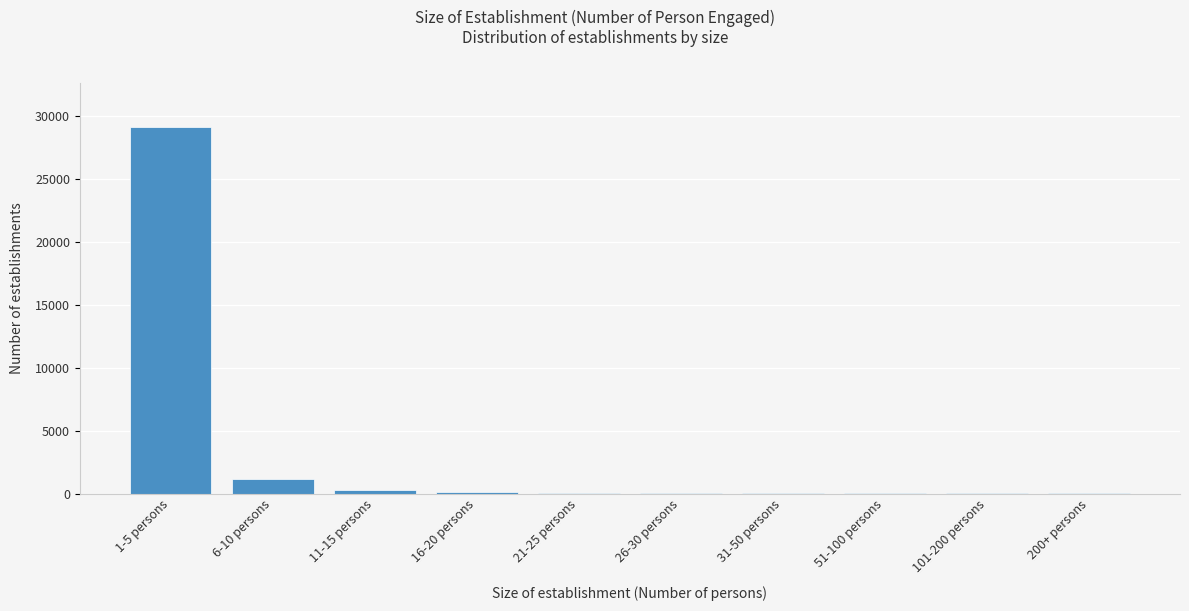

At which category does the chart reach its peak across all series?

1-5 persons